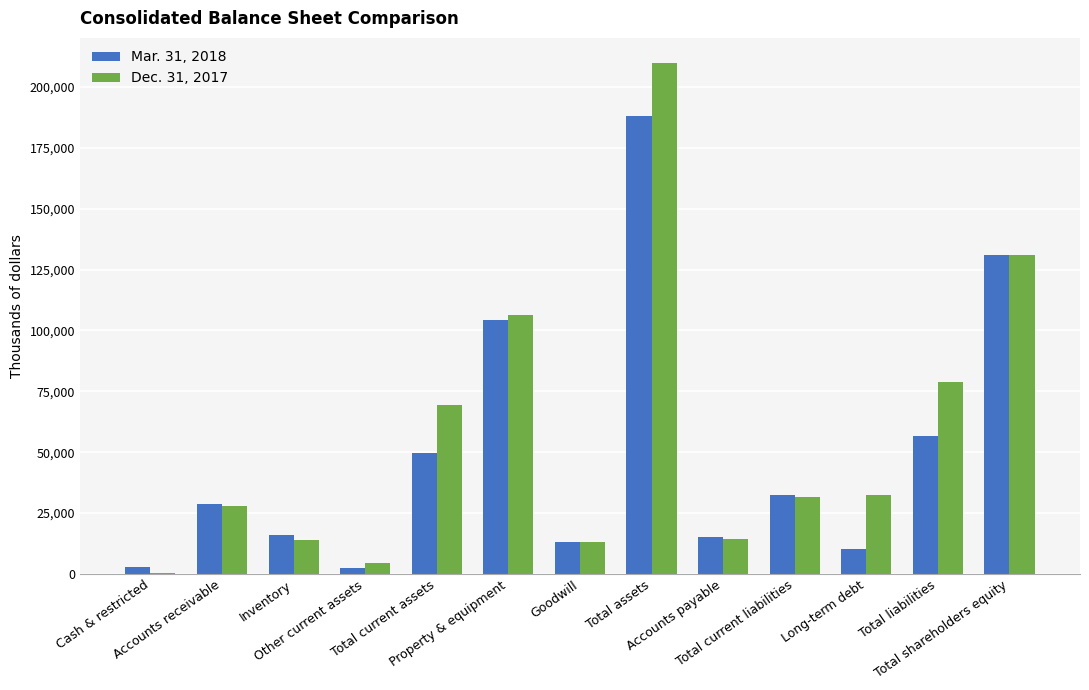

What is the label of the 10th bar from the right?

Other current assets